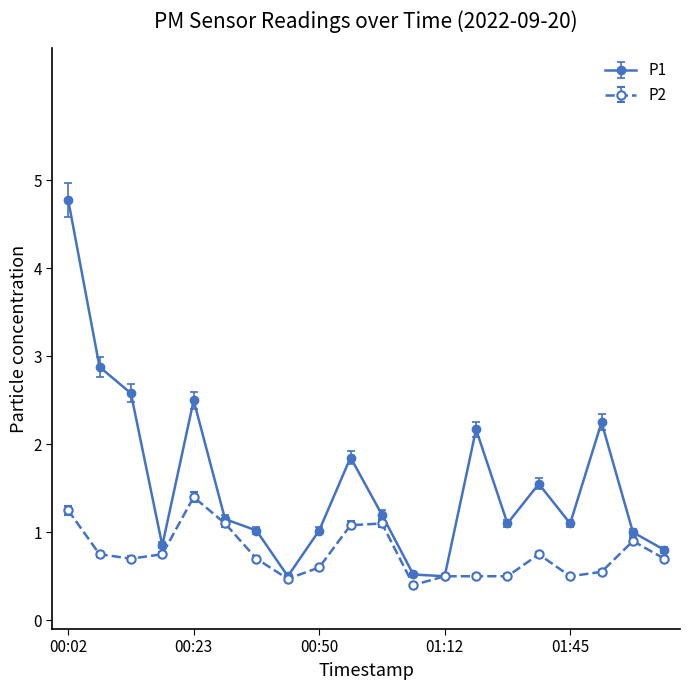

Rank the series by their average value, from highest to lowest.

P1, P2